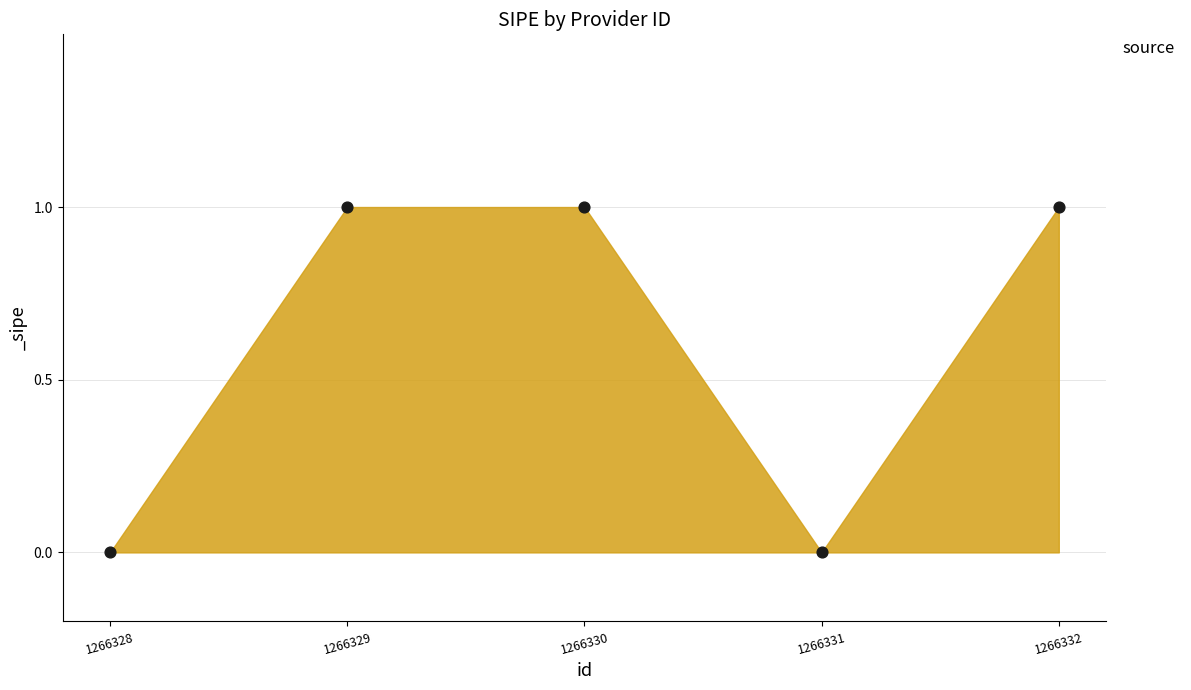

What is the range of X values (max minus min)?

4